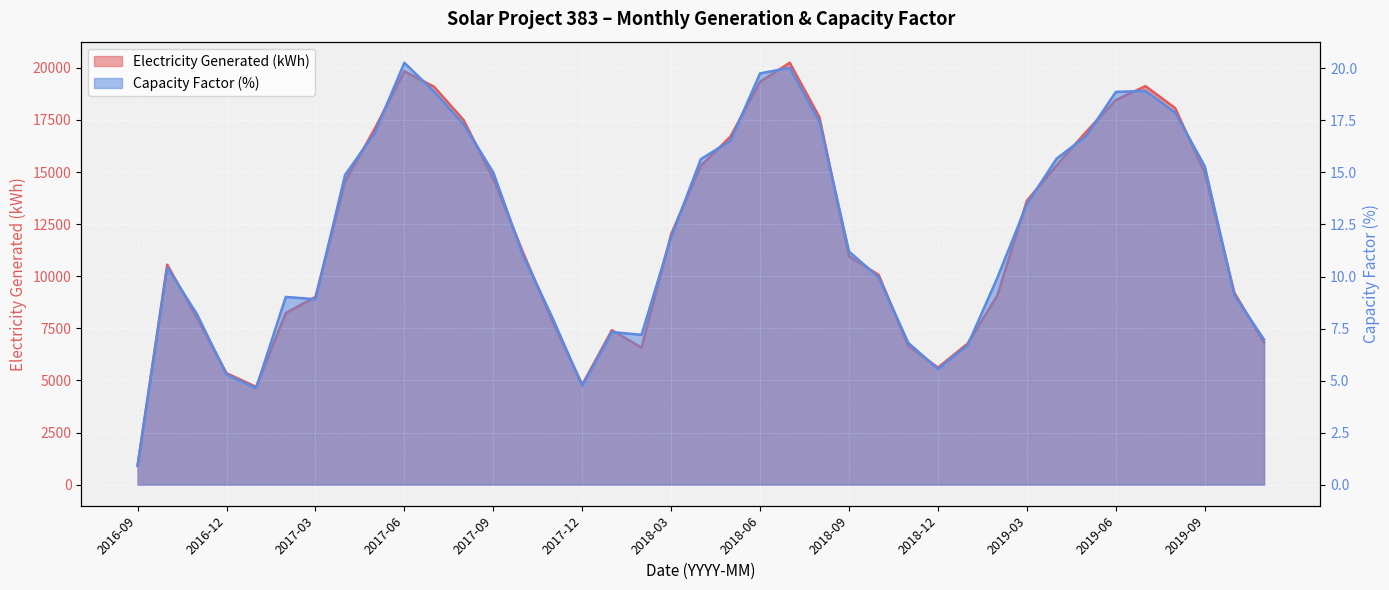

Rank the categories by Electricity Generated (kWh) value from lowest to highest.

2016-09, 2017-01, 2017-12, 2016-12, 2018-12, 2018-02, 2018-11, 2019-01, 2019-11, 2018-01, 2017-11, 2016-11, 2017-02, 2017-03, 2019-02, 2019-10, 2018-10, 2016-10, 2018-09, 2017-10, 2018-03, 2019-03, 2017-04, 2017-09, 2019-09, 2018-04, 2019-04, 2018-05, 2019-05, 2017-05, 2017-08, 2018-08, 2019-08, 2019-06, 2017-07, 2019-07, 2018-06, 2017-06, 2018-07